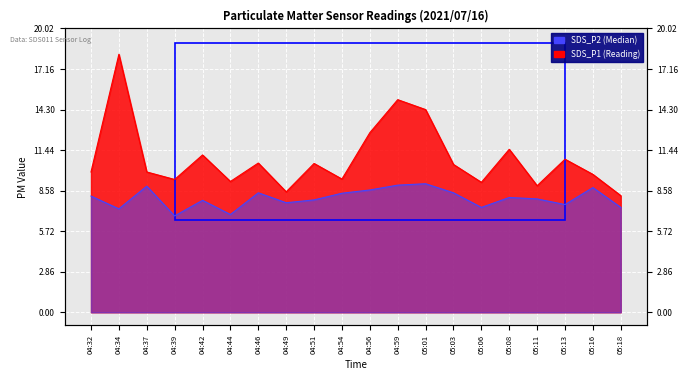

Reading left to right, list all the values displayed in this chart.

SDS_P1: 9.9	18.2	9.9	9.4	11.1	9.2	10.5	8.5	10.5	9.4	12.7	15.0	14.3	10.4	9.2	11.5	8.9	10.8	9.7	8.2
SDS_P2: 8.2	7.3	8.9	6.8	7.9	6.9	8.4	7.7	7.9	8.4	8.6	9.0	9.1	8.4	7.4	8.1	8.0	7.6	8.8	7.4